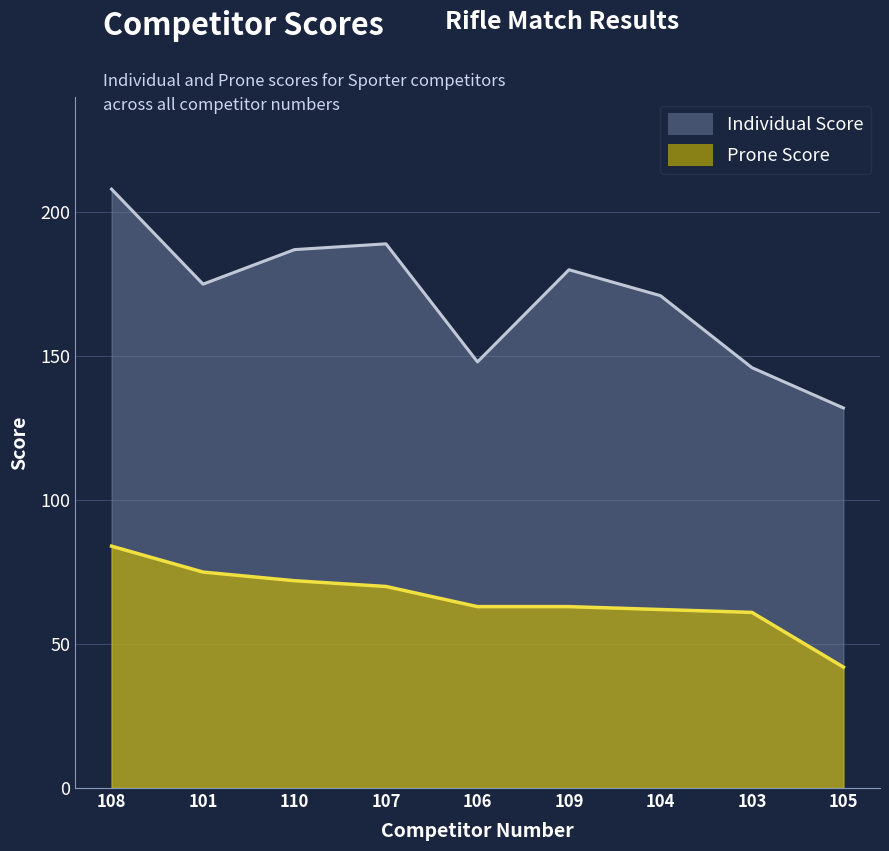

How many data points in Prone Score are above 63?

4